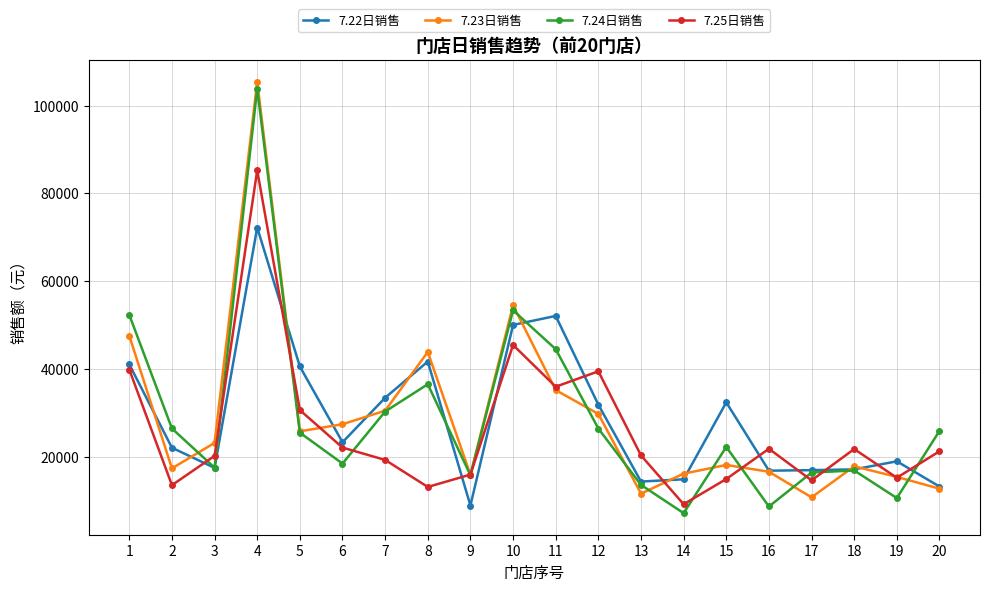

What is the smallest value displayed?

7277.5